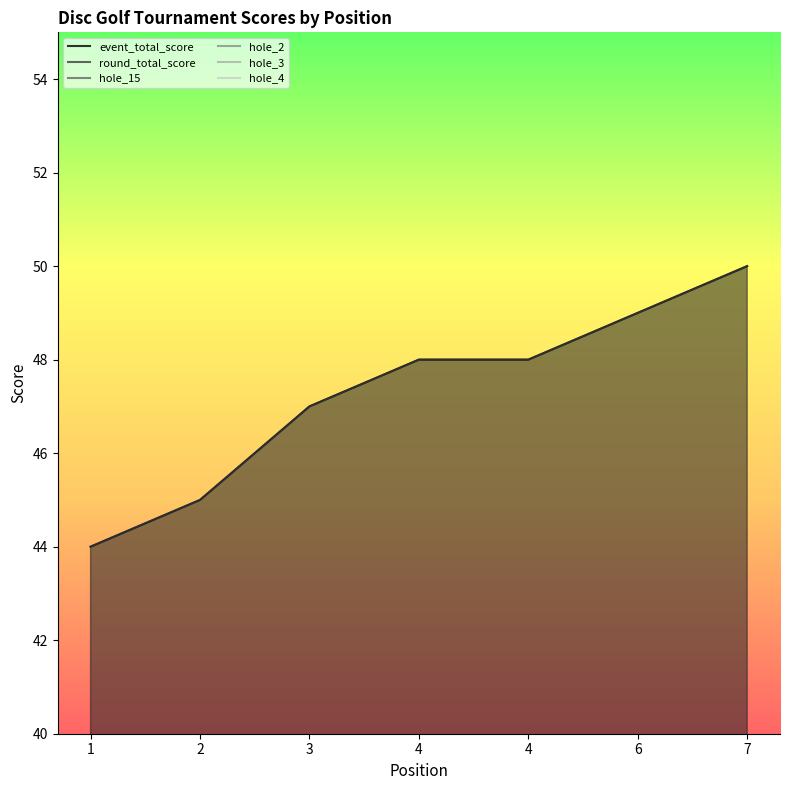

What is the sum of all hole_15 values?

21